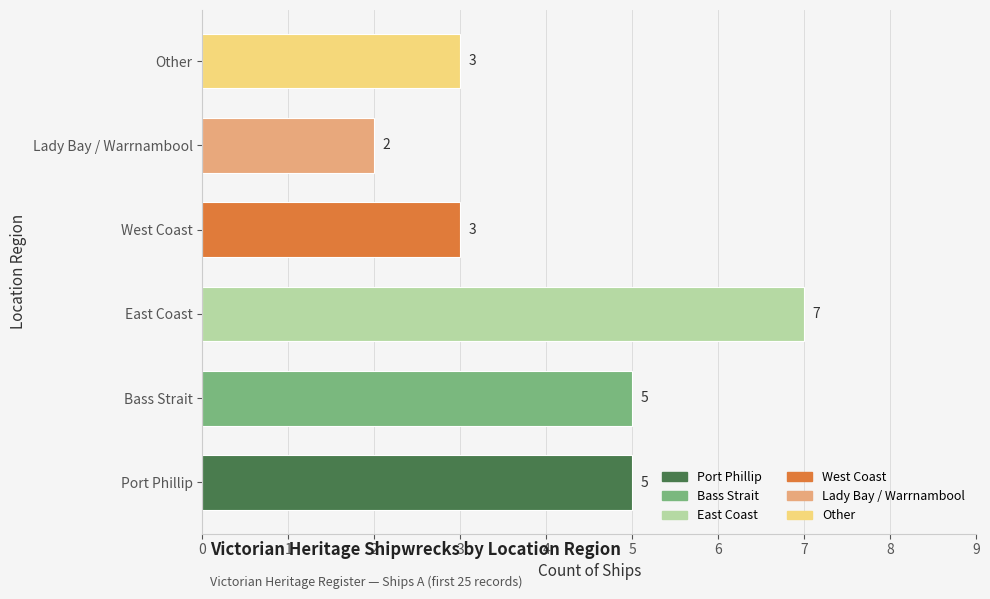

Approximately how many times larger is the value at West Coast compared to Lady Bay / Warrnambool?

1.5